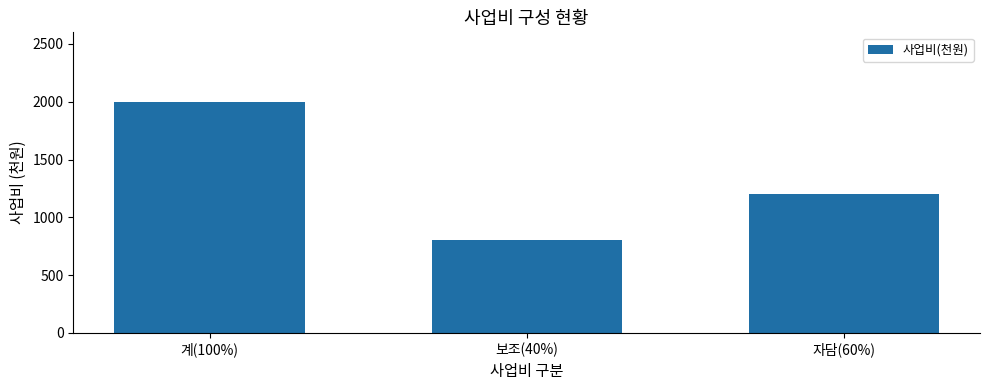

What is the greatest value displayed?

2000